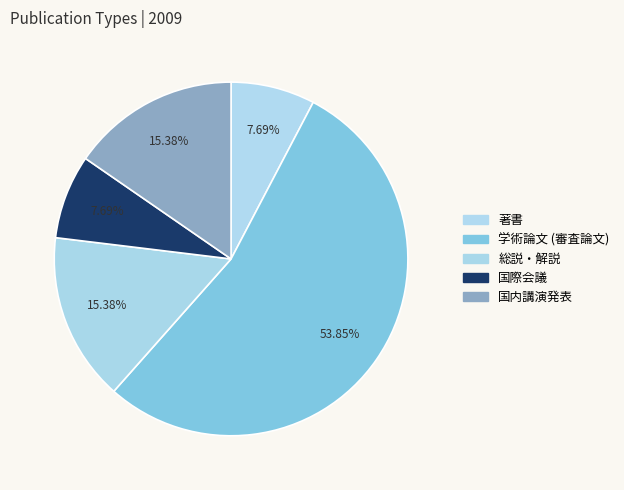

True or false: 著書 accounts for 1% of the total.

False